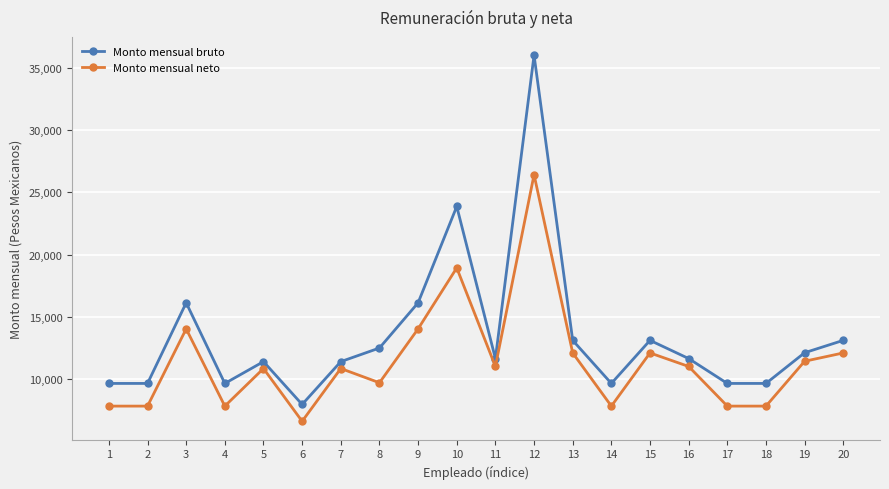

Which series has the widest spread of values?

Monto mensual bruto